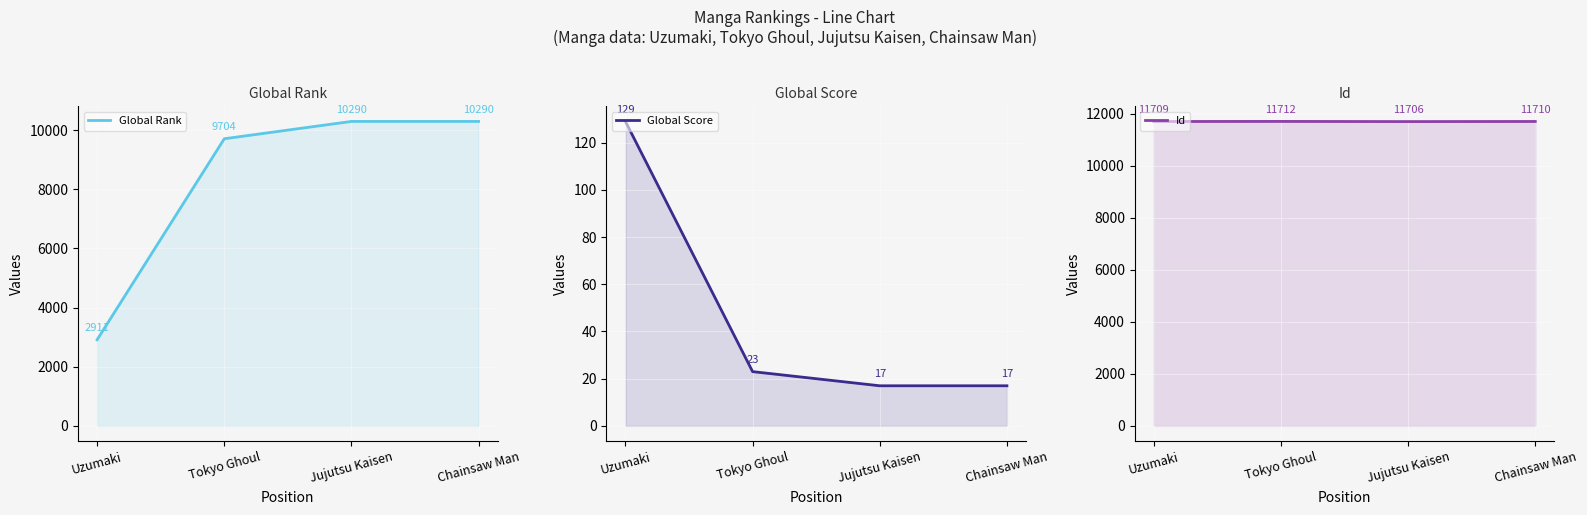

What is the total value across all series at Chainsaw Man?

22017